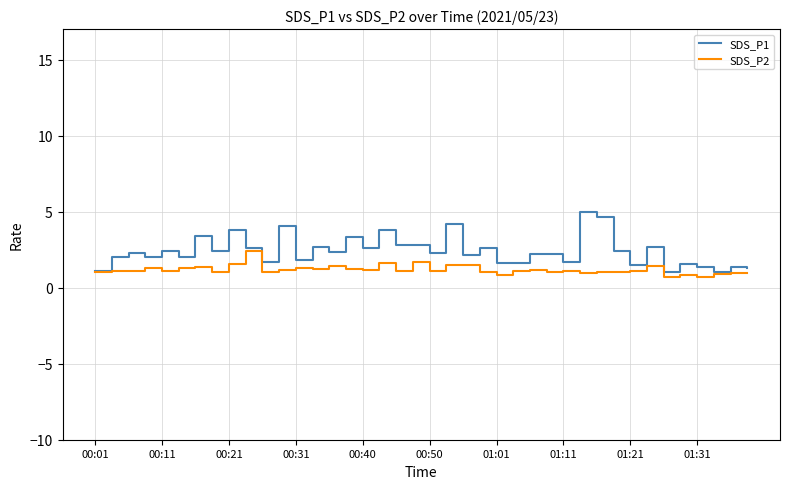

Rank the series by their maximum value, from highest to lowest.

SDS_P1, SDS_P2